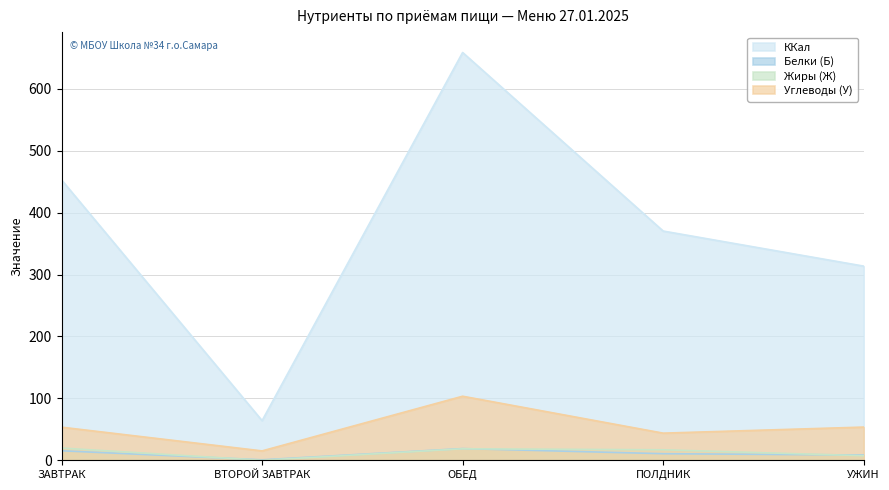

Is the value of Углеводы (У) at УЖИН greater than the value of Жиры (Ж) at ОБЕД?

Yes